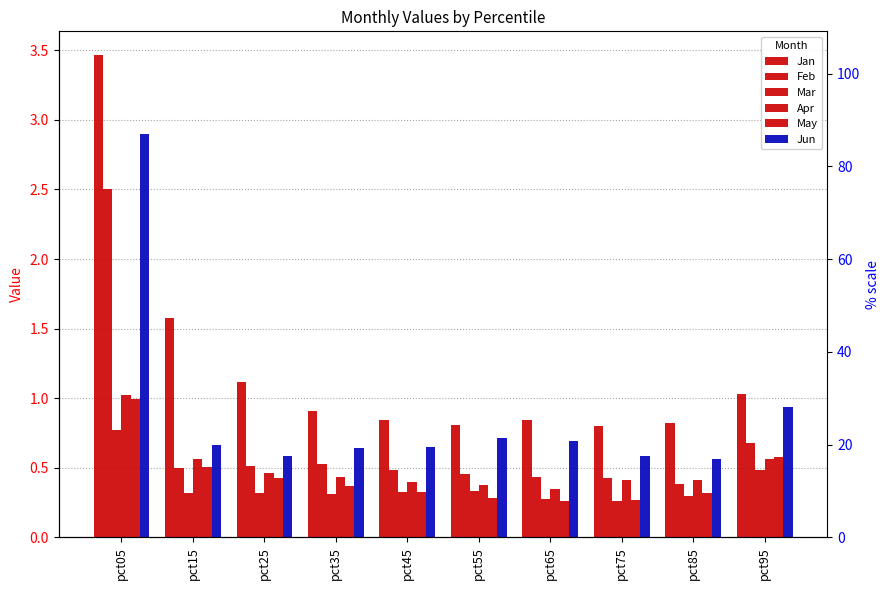

Rank the series by their maximum value, from lowest to highest.

Mar, May, Apr, Feb, Jun, Jan